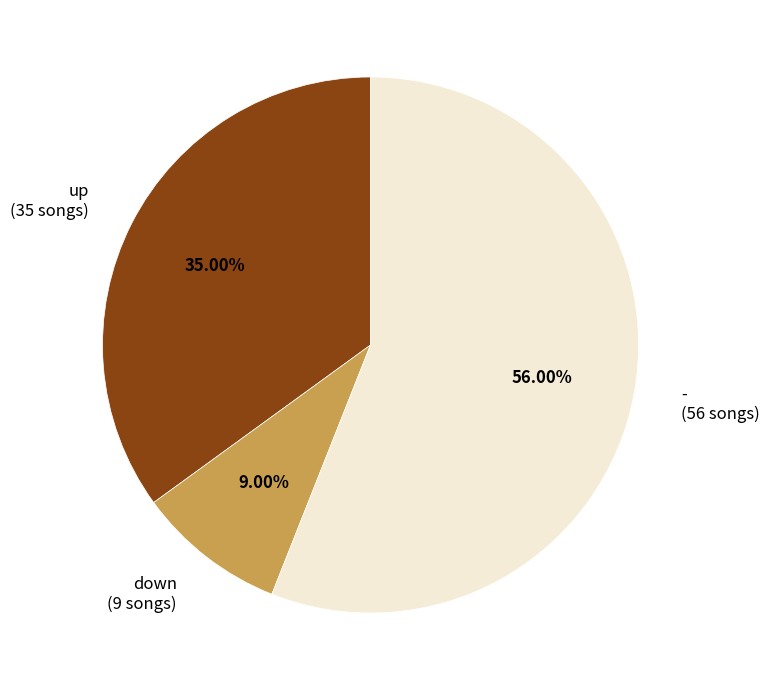

Which slice is the smallest?

down